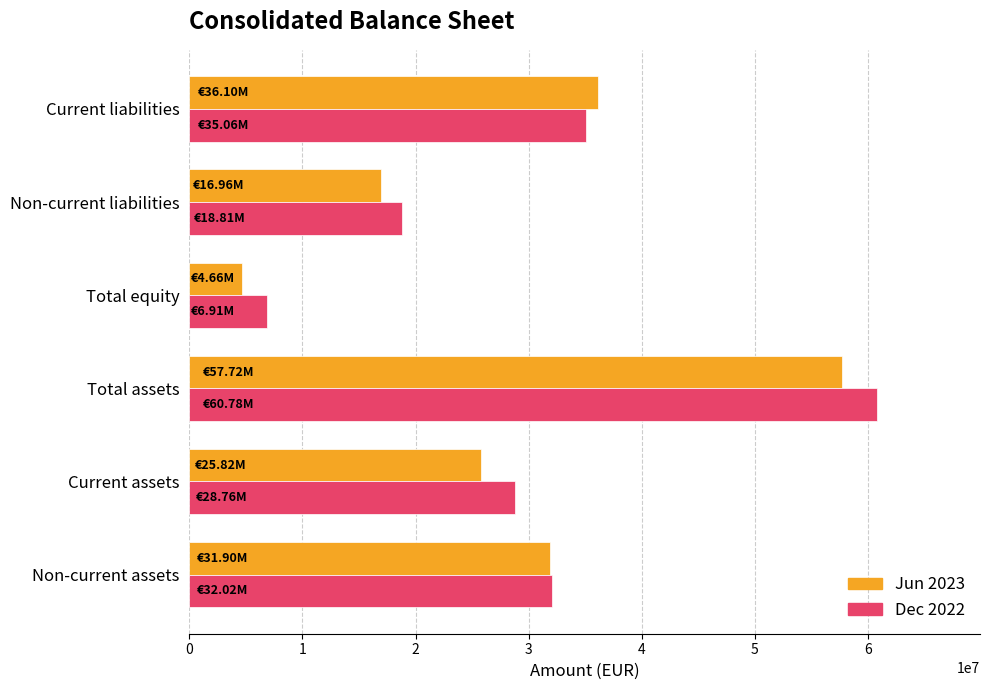

Which series changed the most between Non-current assets and Non-current liabilities?

Jun 2023